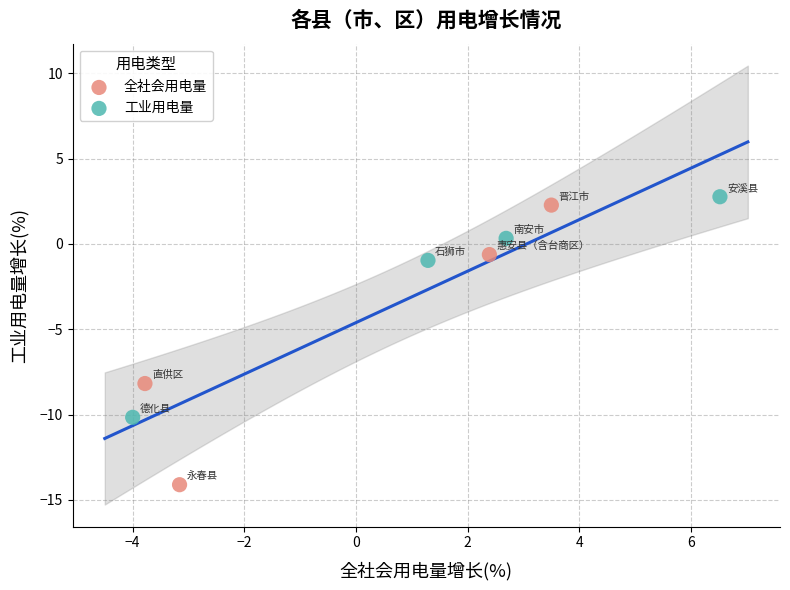

Which series reaches the maximum Y coordinate?

工业用电量